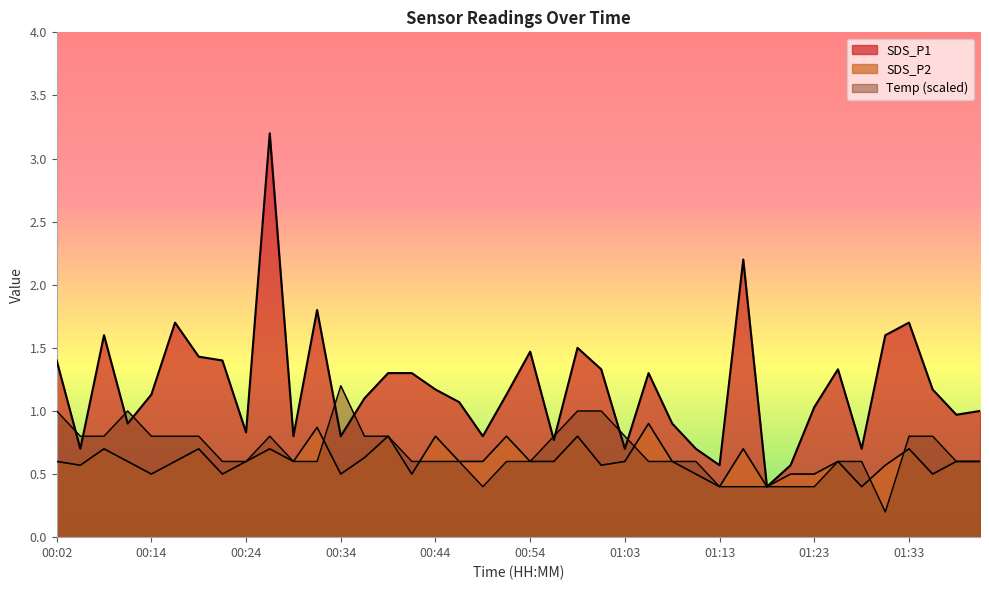

How many data points does each series have?

40